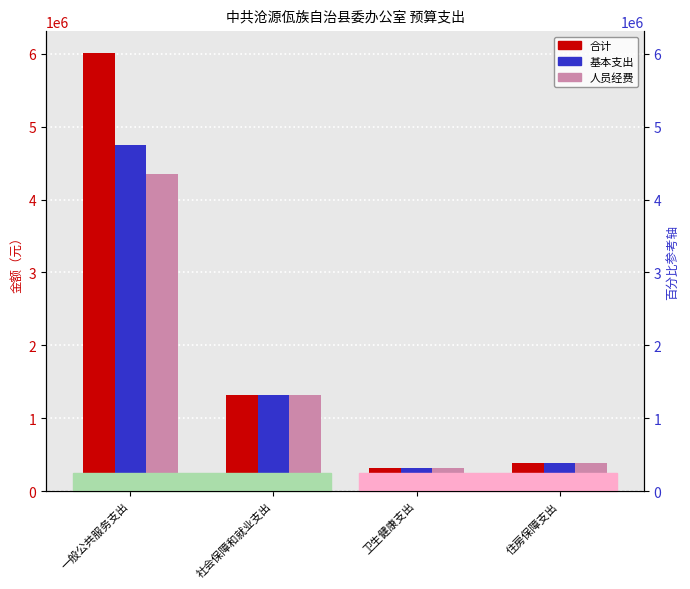

Reading left to right, transcribe all the data shown in this chart.

合计: 6010532.1	1324005.0	320505.7	384185.4
基本支出: 4750532.1	1324005.0	320505.7	384185.4
人员经费: 4347981.9	1324005.0	320505.7	384185.4